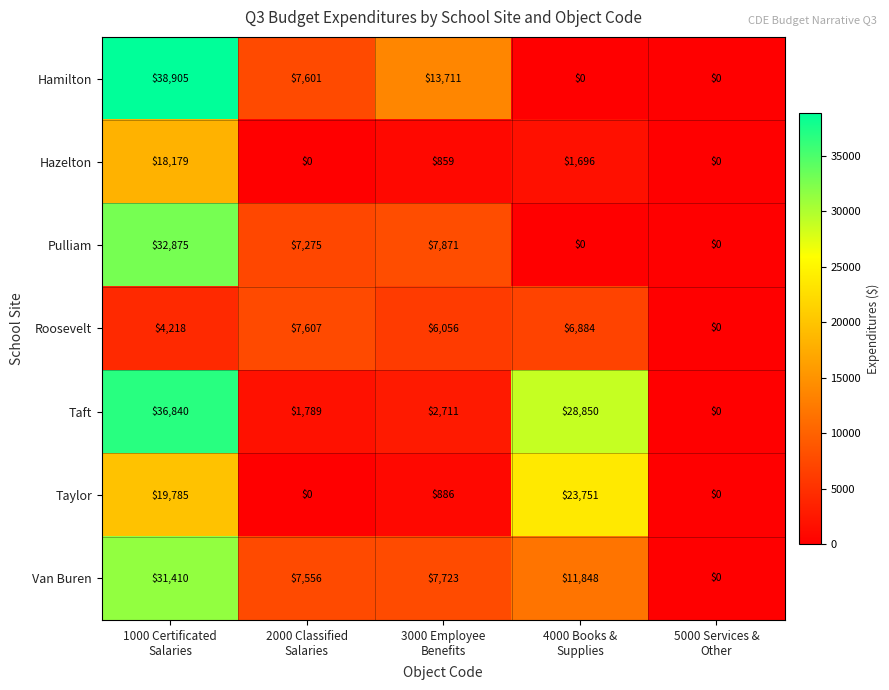

List the series in order of their peak value, highest first.

Hamilton, Taft, Pulliam, Van Buren, Taylor, Hazelton, Roosevelt